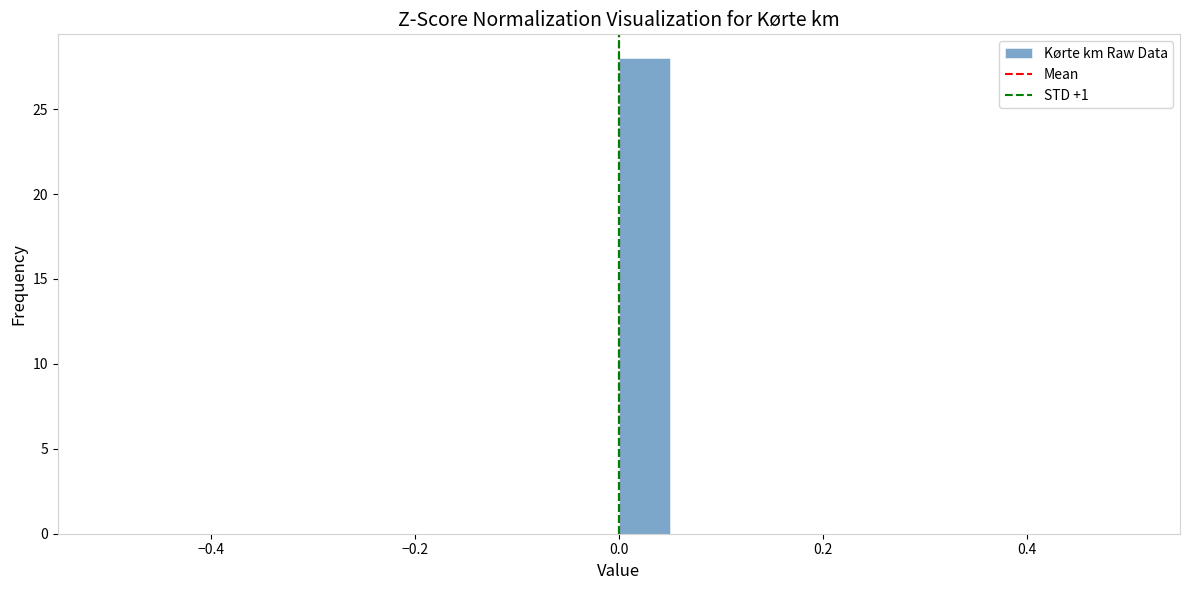

Around what value on the x-axis is the tallest bar? Give the approximate position of its centre, as read against the axis.

0.02